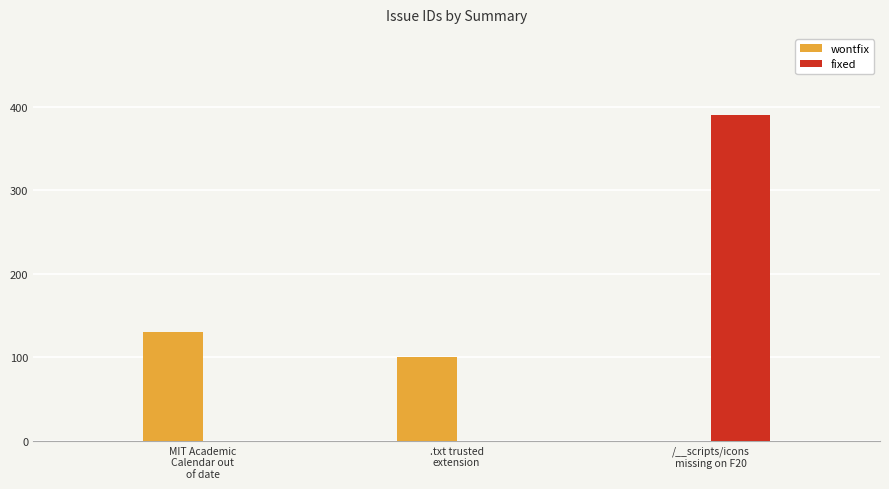

At which category does the chart reach its minimum across all series?

.txt should be a trusted extension